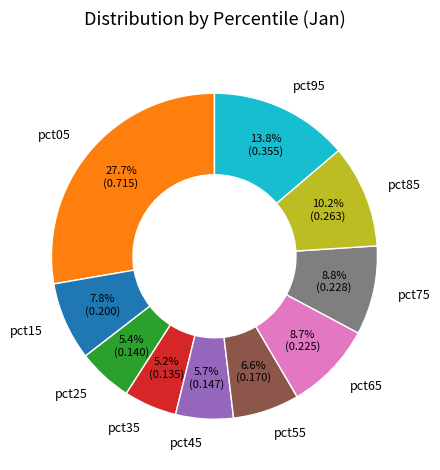

To the nearest percent, what is the combined percentage of pct75 and pct35?

14%